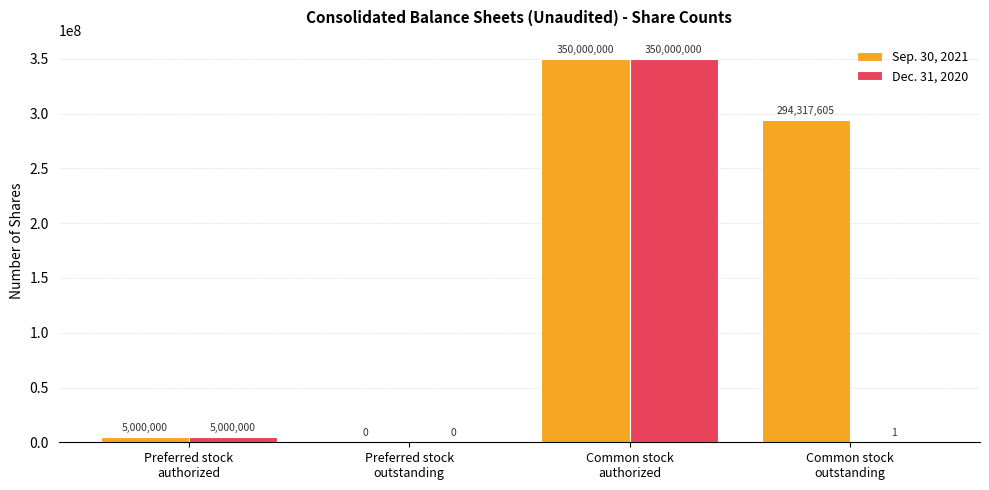

What is the maximum value shown in the chart?

350000000